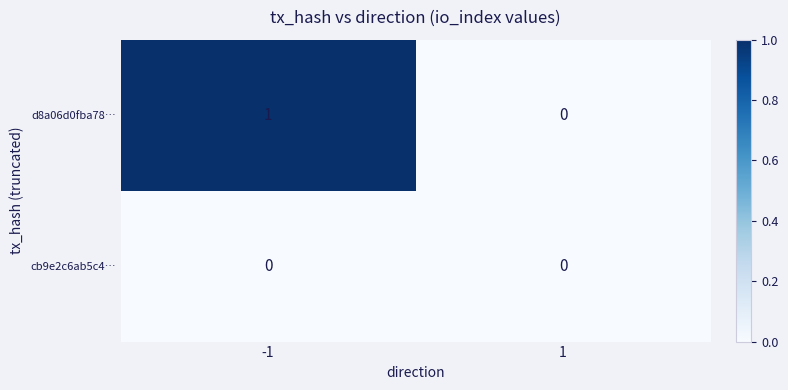

At -1, list the series in order from largest to smallest.

d8a06d0fba78…, cb9e2c6ab5c4…